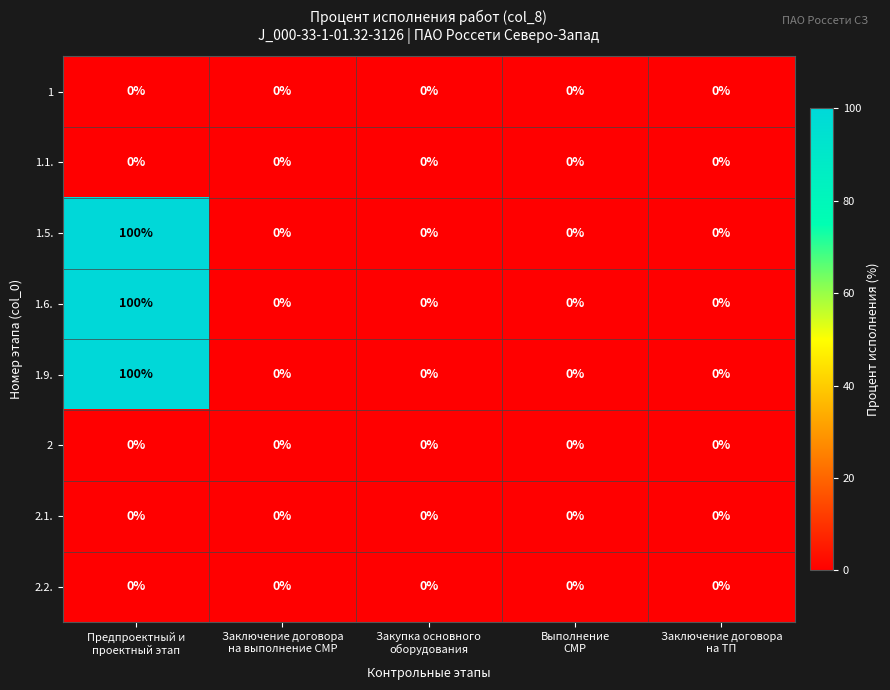

At how many categories does at least one series exceed 63?

1